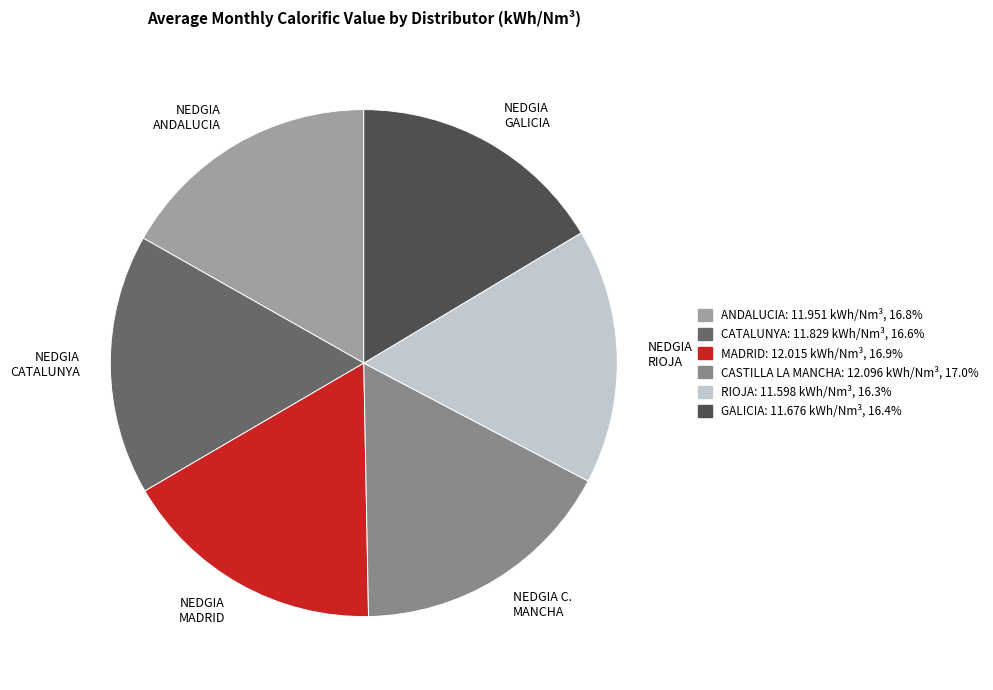

Approximately how many times larger is the value at NEDGIA ANDALUCIA compared to NEDGIA GALICIA?

1.0